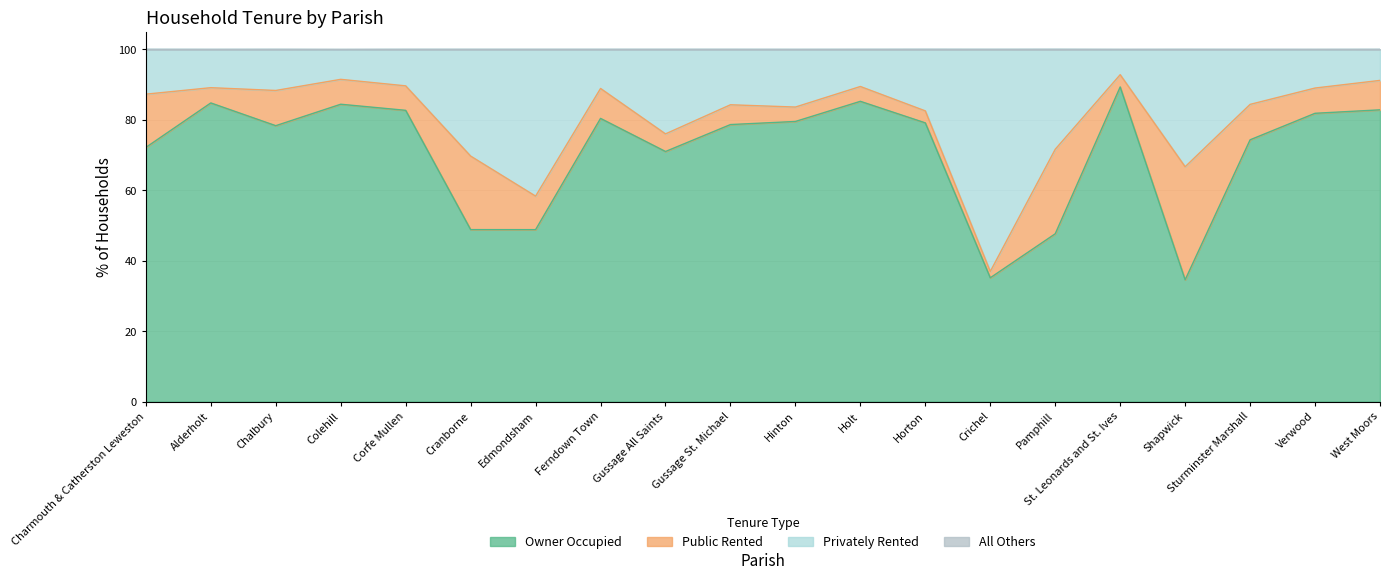

Which series has the widest spread of values?

Privately Rented